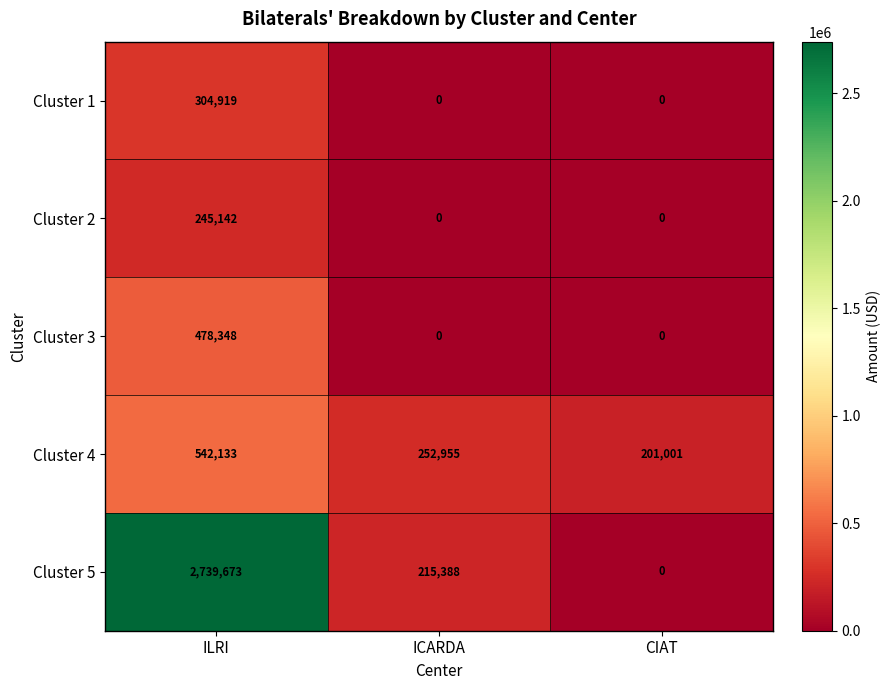

Which series changed the most between ICARDA and CIAT?

Cluster 5